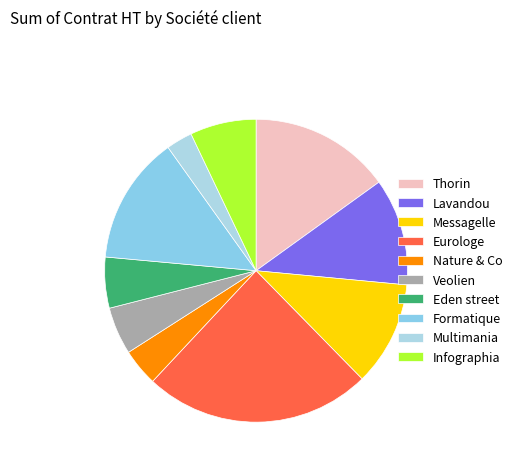

Which slice is the largest?

Eurologe